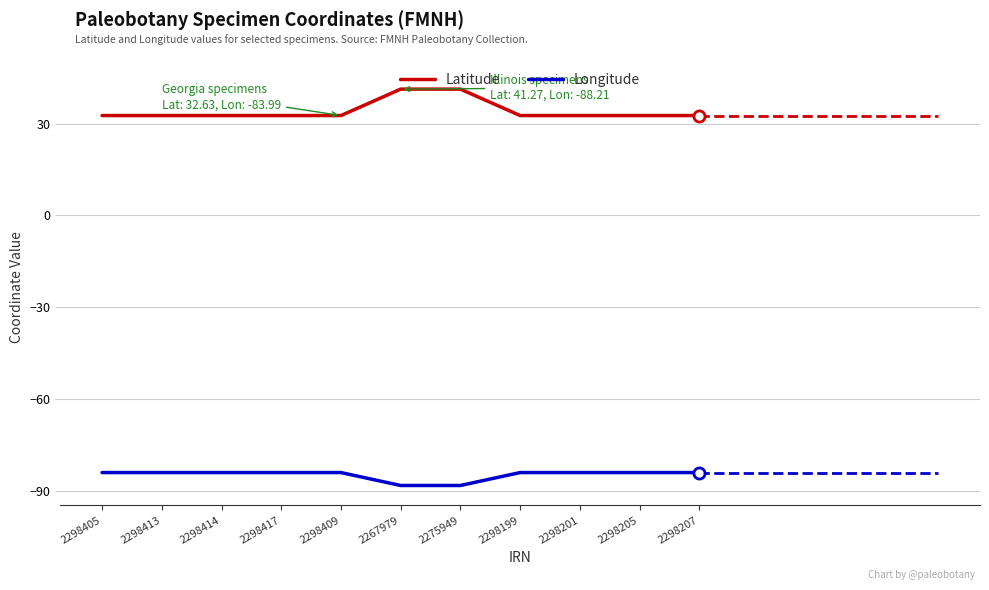

What is the difference between the maximum and second lowest values in the Longitude series?

4.2